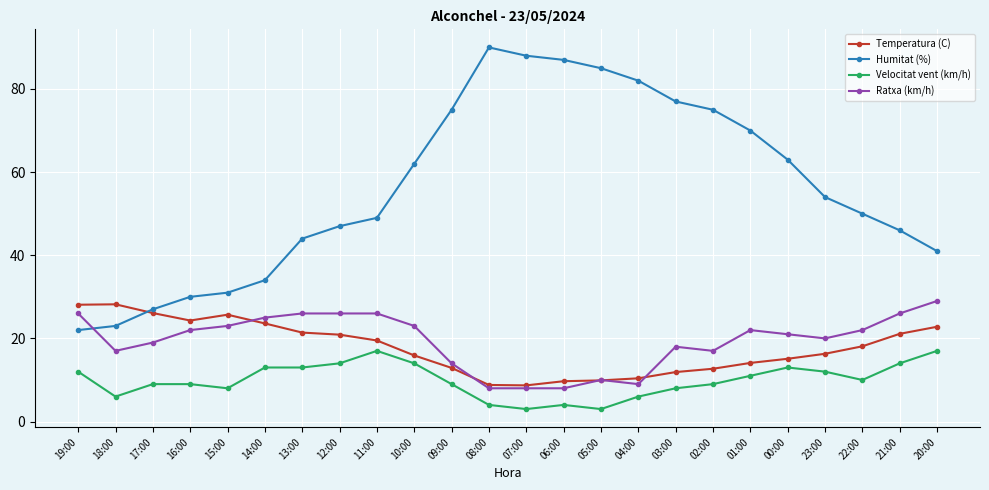

Where is the first local minimum for Ratxa (km/h)?

18:00